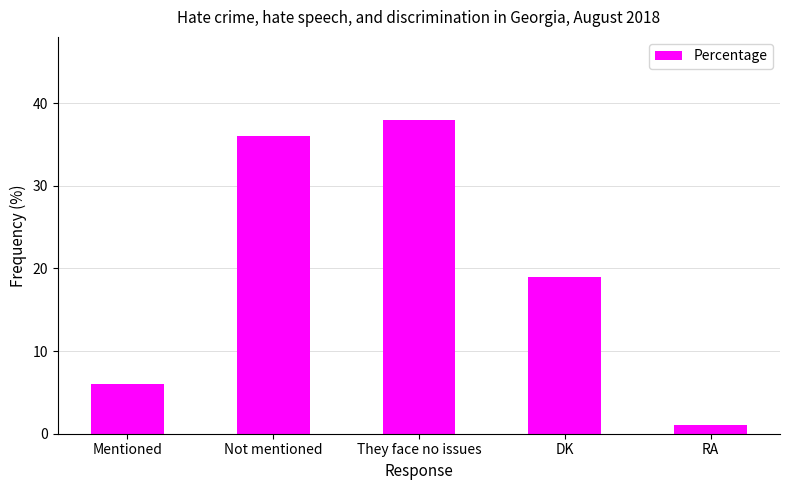

The chart shows a value of 56 at They face no issues. True or false?

False